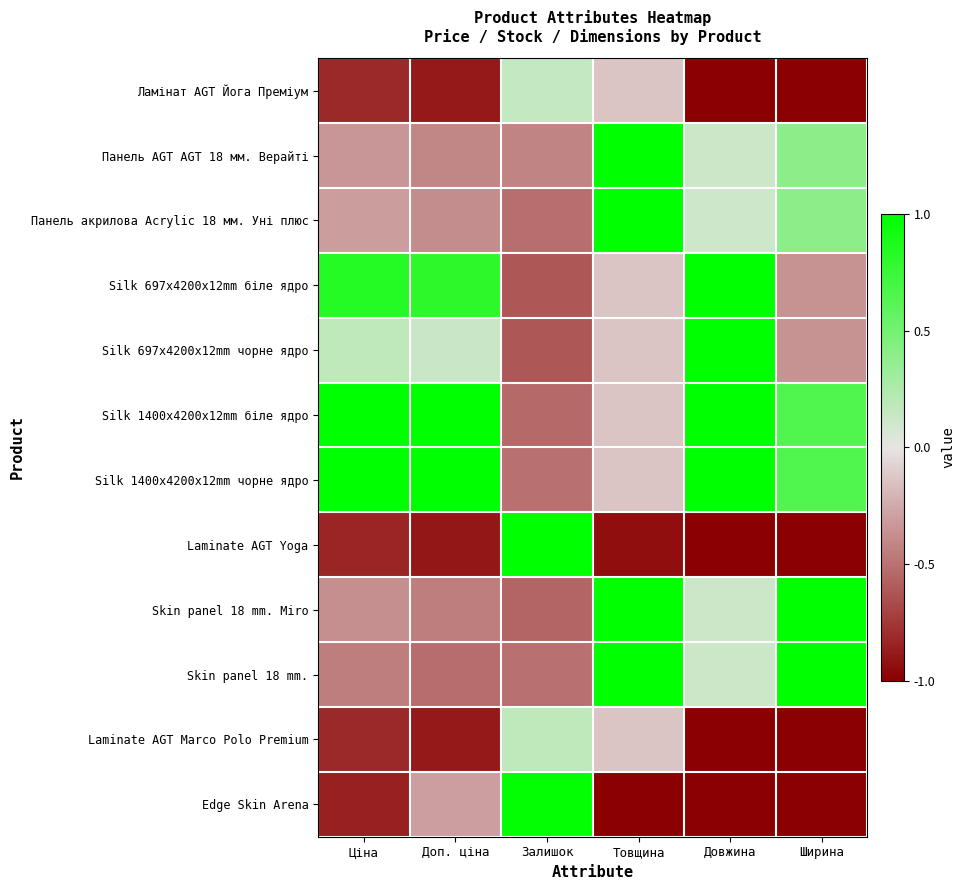

At Ціна, list the series in order from smallest to largest.

Edge Skin Arena, Laminate AGT Yoga, Ламінат AGT Йога Преміум, Laminate AGT Marco Polo Premium, Skin panel 18 mm., Skin panel 18 mm. Miro, Панель AGT AGT 18 мм. Верайті, Панель акрилова Acrylic 18 мм. Уні плюс, Silk 697x4200x12mm чорне ядро, Silk 697x4200x12mm біле ядро, Silk 1400x4200x12mm біле ядро, Silk 1400x4200x12mm чорне ядро